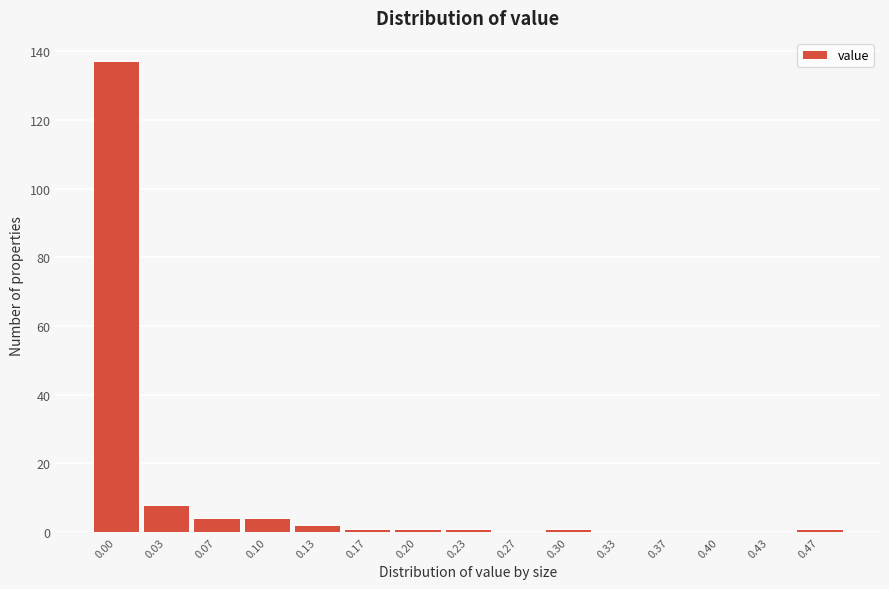

Reading right to left, list all the values displayed in this chart.

0.47=1	0.43=0	0.40=0	0.37=0	0.33=0	0.30=1	0.27=0	0.23=1	0.20=1	0.17=1	0.13=2	0.10=4	0.07=4	0.03=8	0.00=137